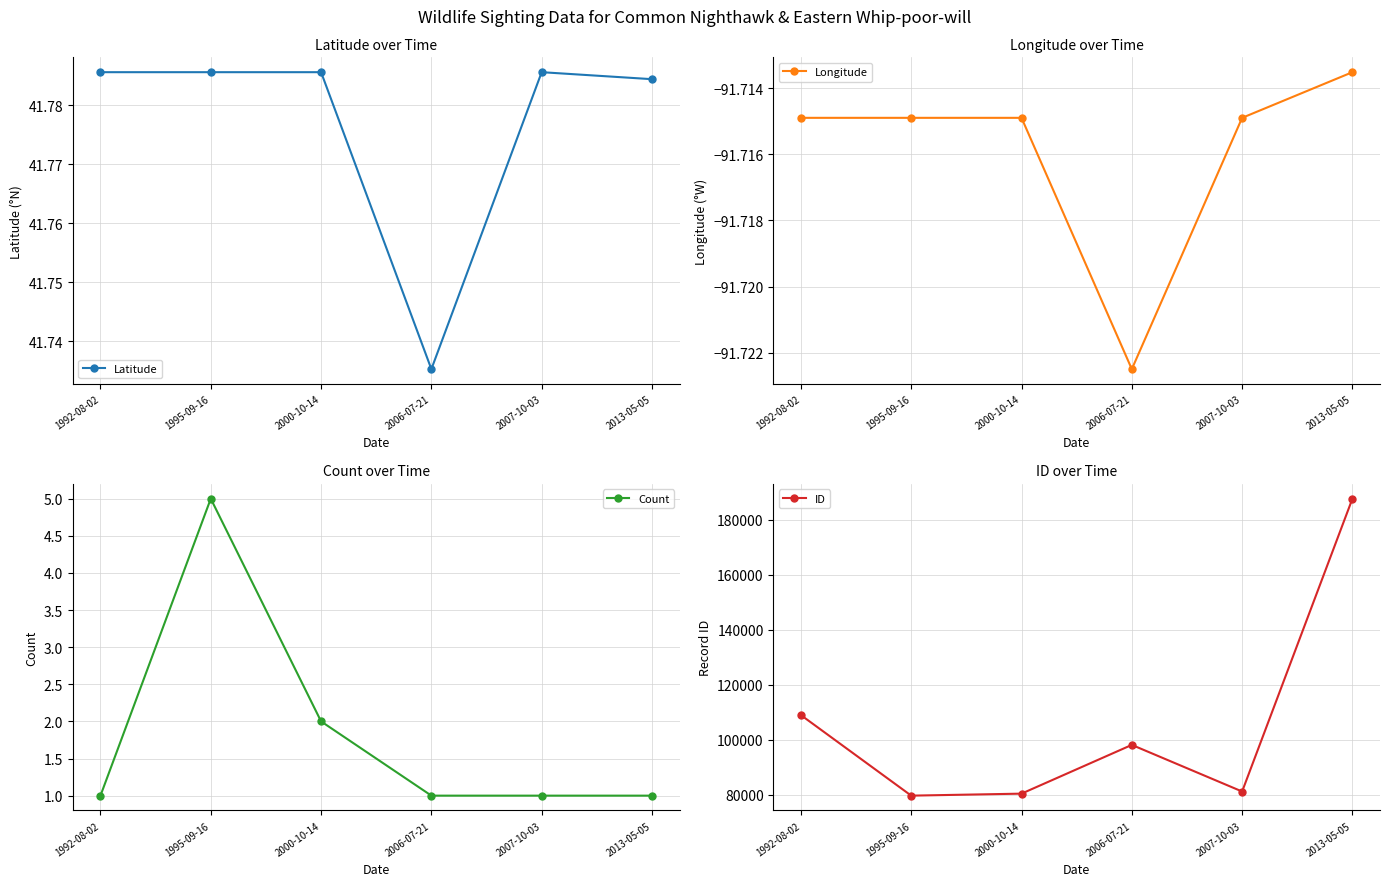

What are all the series names shown in the legend?

Latitude, Longitude, Count, ID